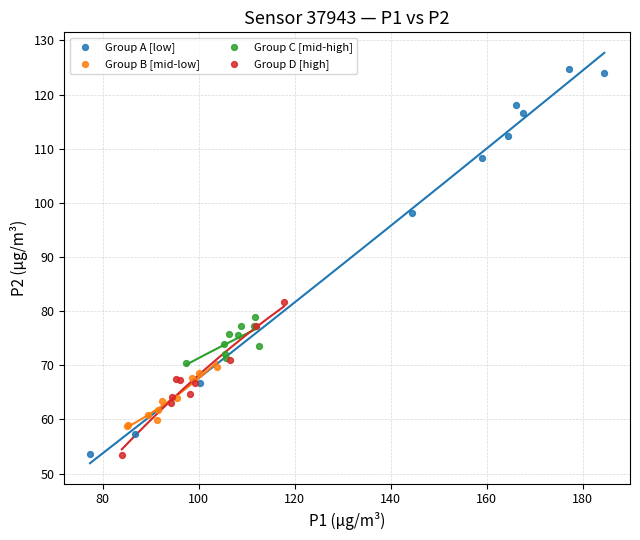

Which series has the largest Y range (max minus min)?

Group A [low]